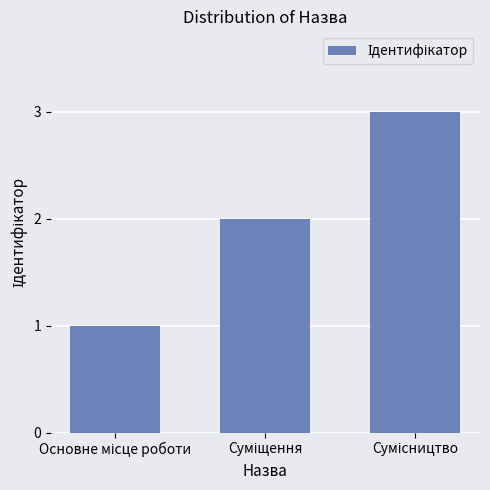

What is the maximum value shown in the chart?

3